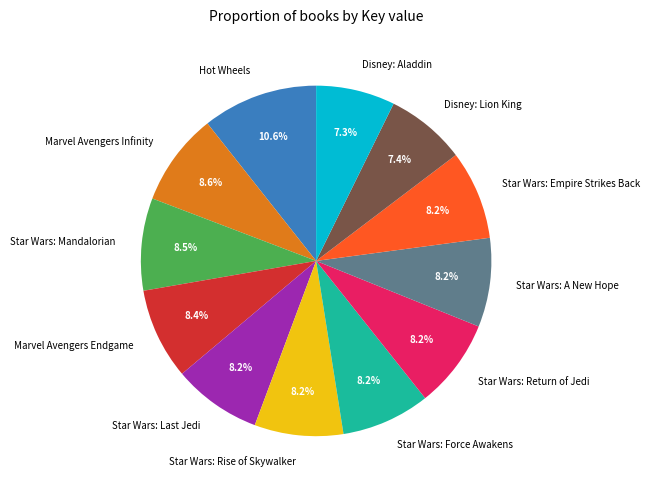

What percentage is the Hot Wheels slice, to the nearest percent?

11%